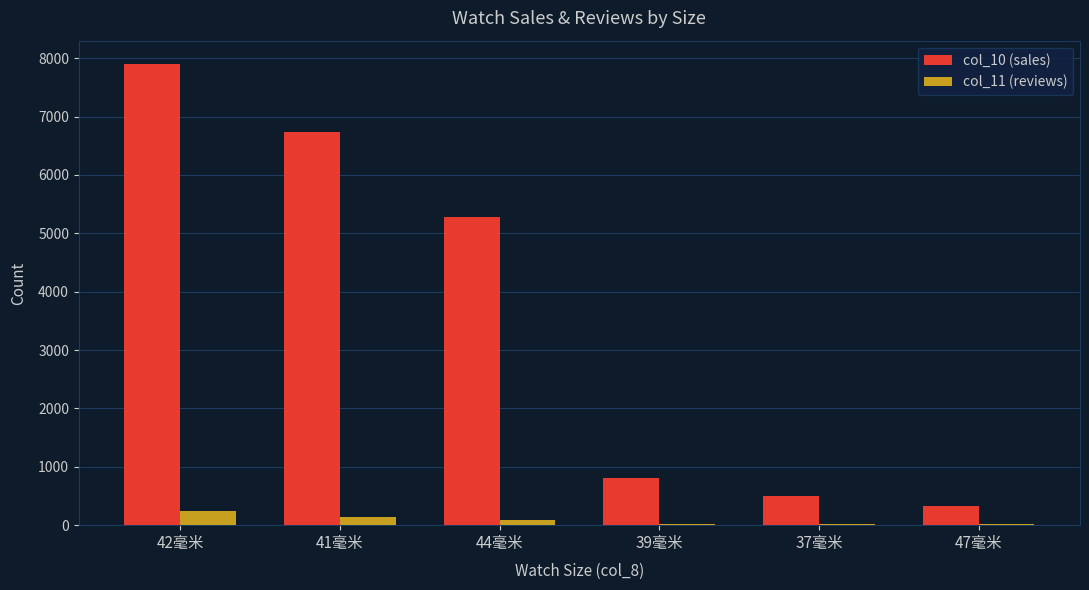

Is it true that col_10 (sales) equals 4839 at 42毫米?

False